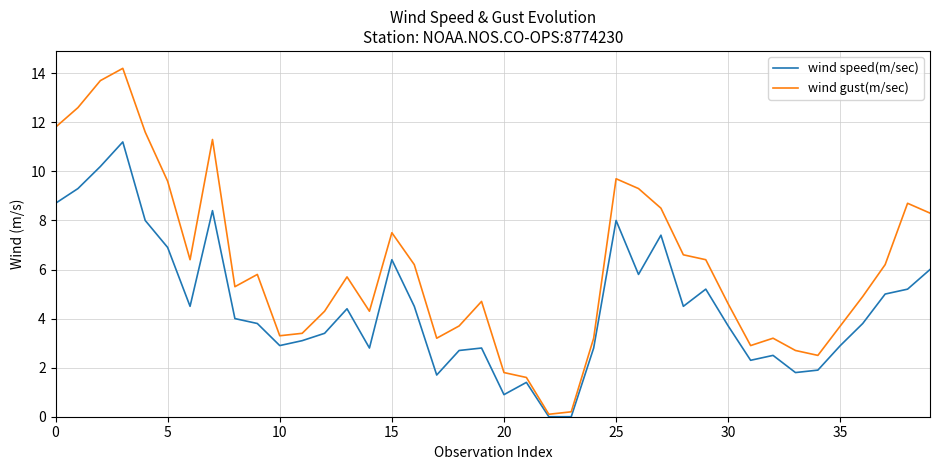

What is the greatest value displayed?

14.2